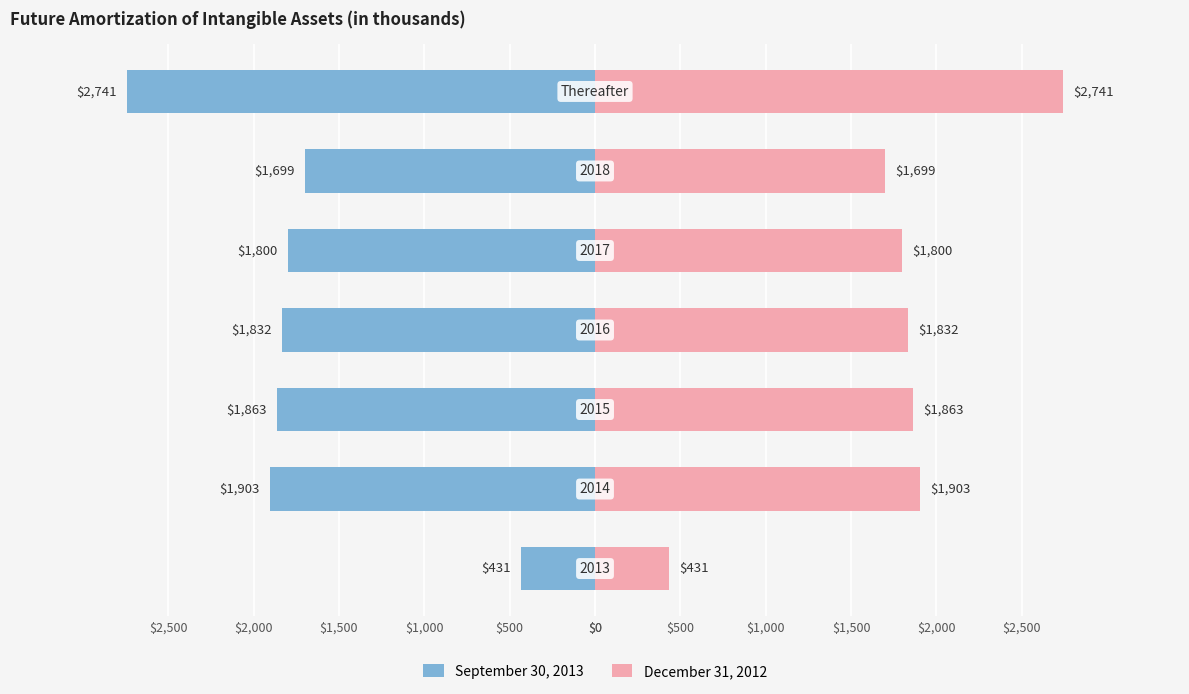

Reading left to right, list all the values displayed in this chart.

September 30, 2013: -431	-1903	-1863	-1832	-1800	-1699	-2741
December 31, 2012: 431	1903	1863	1832	1800	1699	2741